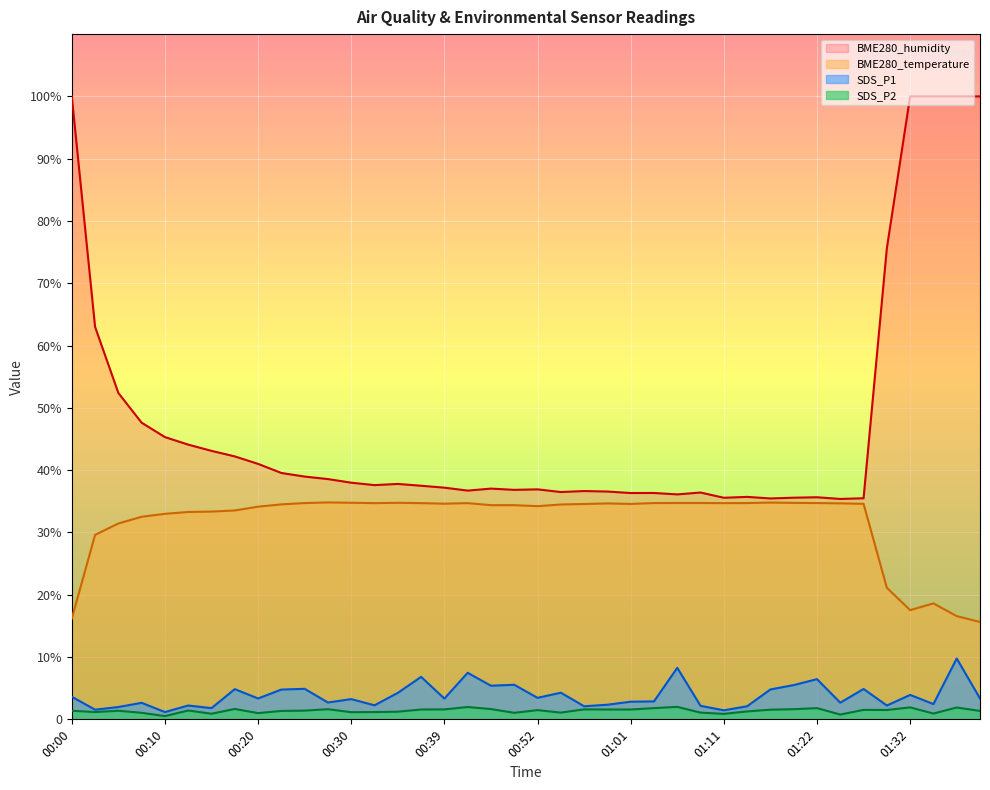

Is it true that BME280_humidity equals 36.6 at 00:57?

True